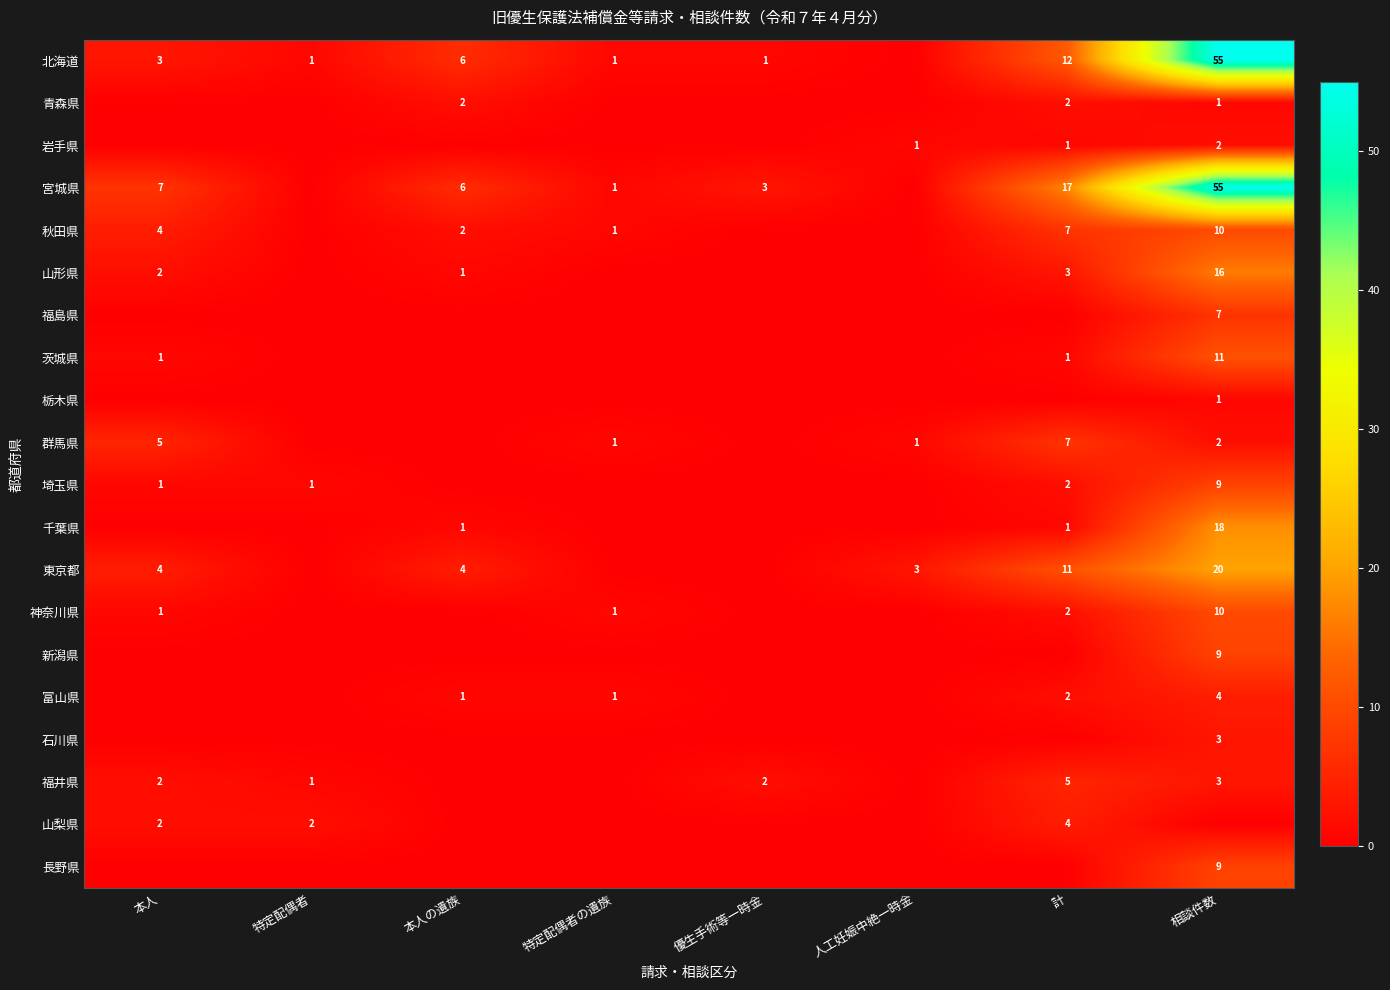

The value of 東京都 at 人工妊娠中絶一時金 is 5. True or false?

False